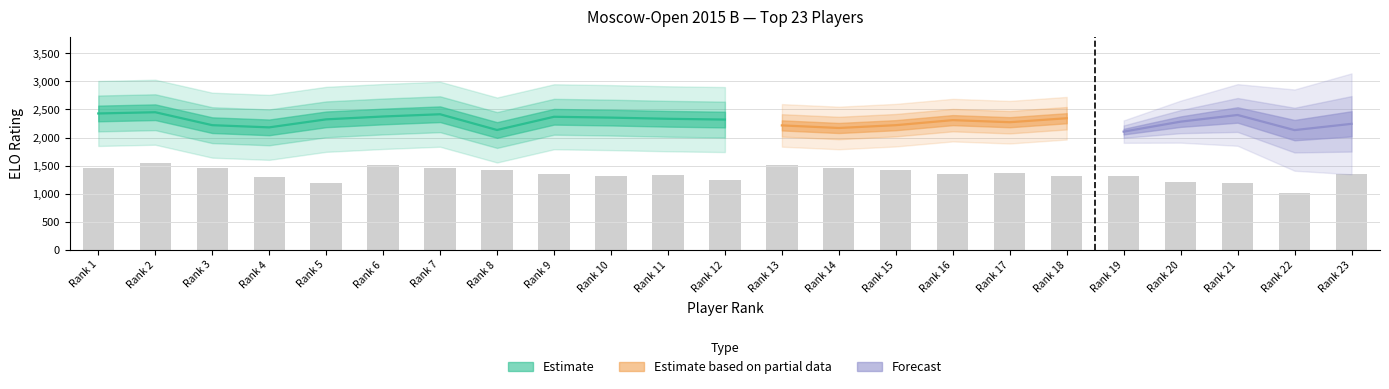

What is the difference between the second highest and minimum values in the Rating series?

324.0